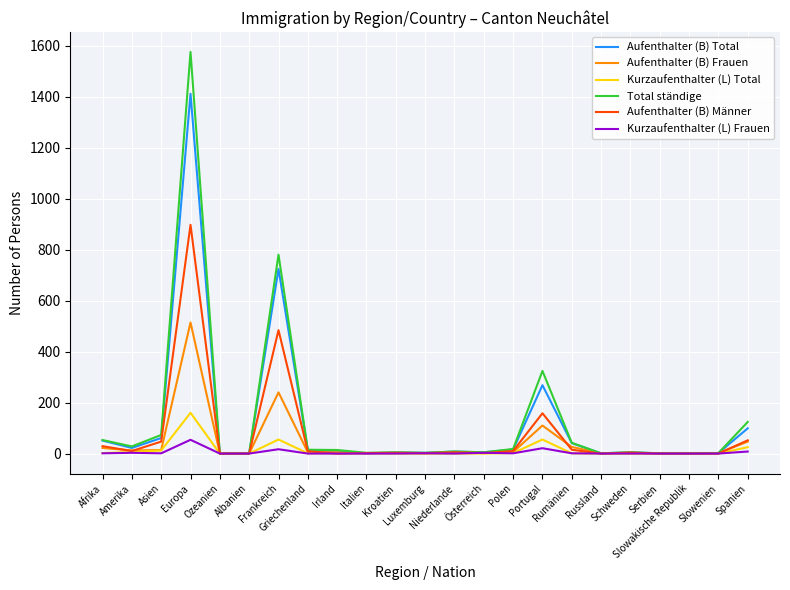

At which label is Aufenthalter (B) Männer closest to 448?

Frankreich